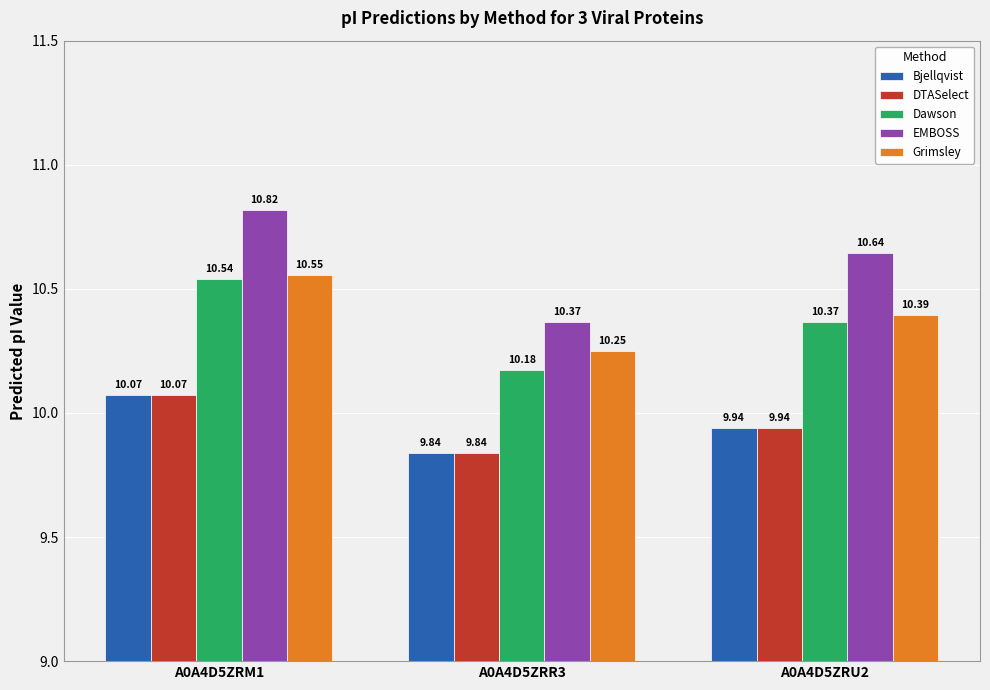

What is the label of the 3rd bar from the left?

A0A4D5ZRU2